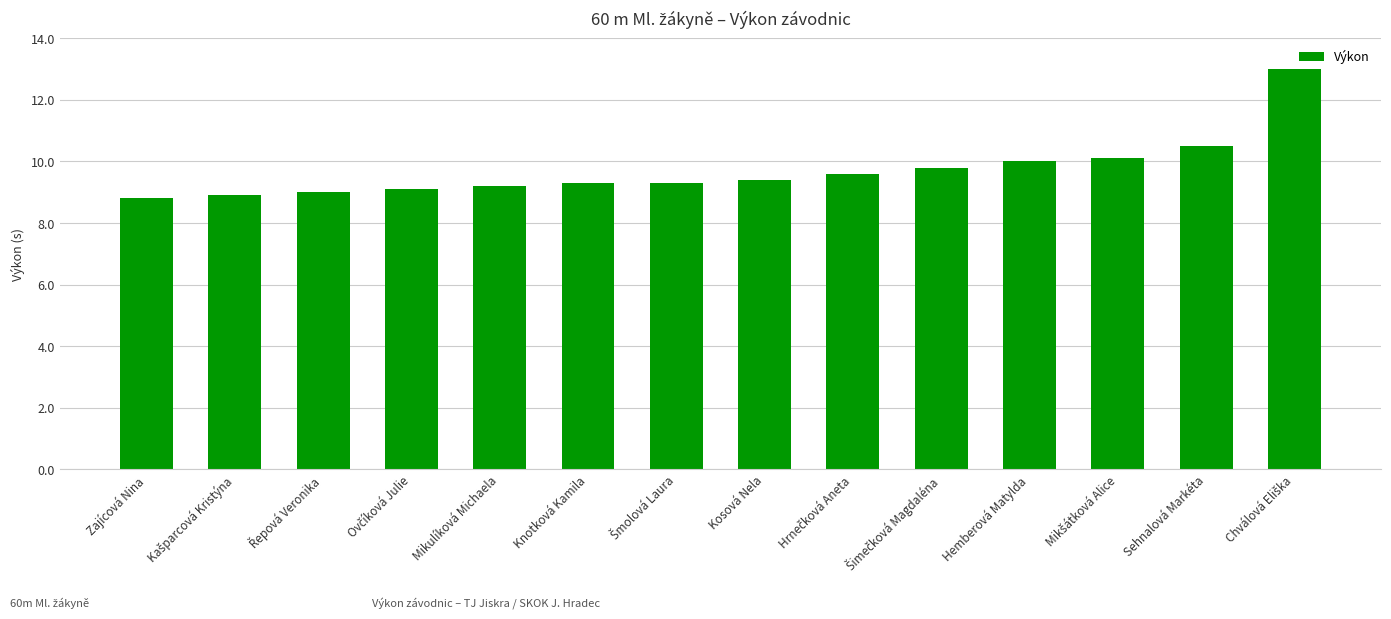

Which has a higher value, Knotková Kamila or Sehnalová Markéta?

Sehnalová Markéta